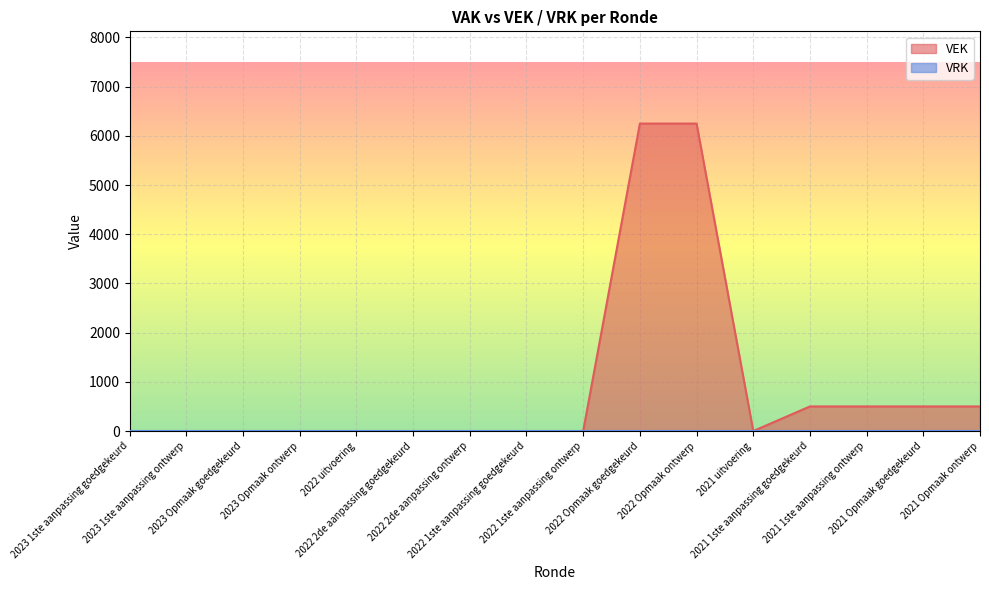

Reading right to left, what are all the values shown in this chart?

2021 Opmaak ontwerp=500	2021 Opmaak goedgekeurd=500	2021 1ste aanpassing ontwerp=500	2021 1ste aanpassing goedgekeurd=500	2021 uitvoering=0	2022 Opmaak ontwerp=6250	2022 Opmaak goedgekeurd=6250	2022 1ste aanpassing ontwerp=0	2022 1ste aanpassing goedgekeurd=0	2022 2de aanpassing ontwerp=0	2022 2de aanpassing goedgekeurd=0	2022 uitvoering=0	2023 Opmaak ontwerp=0	2023 Opmaak goedgekeurd=0	2023 1ste aanpassing ontwerp=0	2023 1ste aanpassing goedgekeurd=0